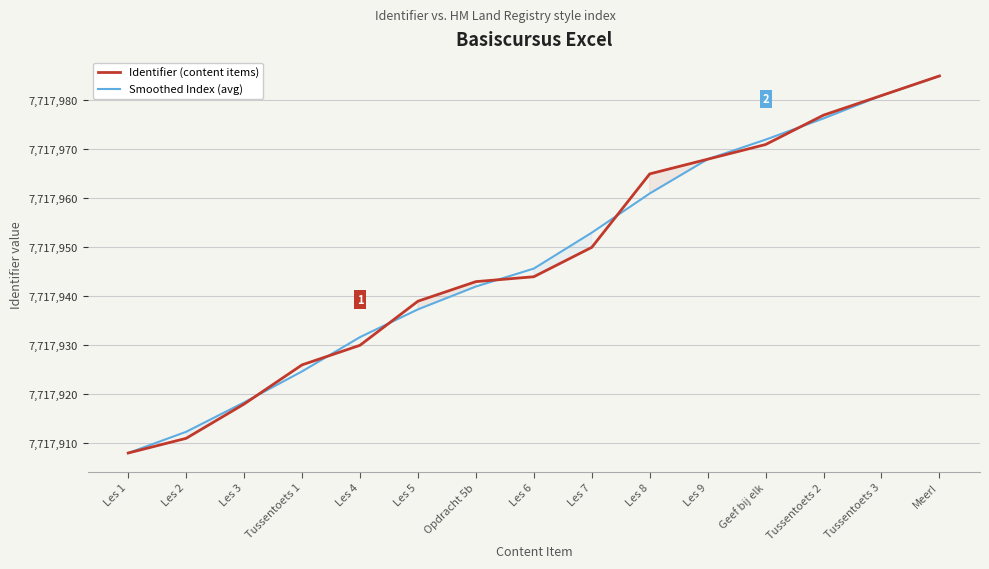

Reading left to right, list all the values displayed in this chart.

Identifier (content items): Les 1=7717908.0	Les 2=7717911.0	Les 3=7717918.0	Tussentoets 1=7717926.0	Les 4=7717930.0	Les 5=7717939.0	Opdracht 5b=7717943.0	Les 6=7717944.0	Les 7=7717950.0	Les 8=7717965.0	Les 9=7717968.0	Geef bij elk=7717971.0	Tussentoets 2=7717977.0	Tussentoets 3=7717981.0	Meer!=7717985.0
Smoothed Index (avg): Les 1=7717908.0	Les 2=7717912.3	Les 3=7717918.3	Tussentoets 1=7717924.7	Les 4=7717931.7	Les 5=7717937.3	Opdracht 5b=7717942.0	Les 6=7717945.7	Les 7=7717953.0	Les 8=7717961.0	Les 9=7717968.0	Geef bij elk=7717972.0	Tussentoets 2=7717976.3	Tussentoets 3=7717981.0	Meer!=7717985.0